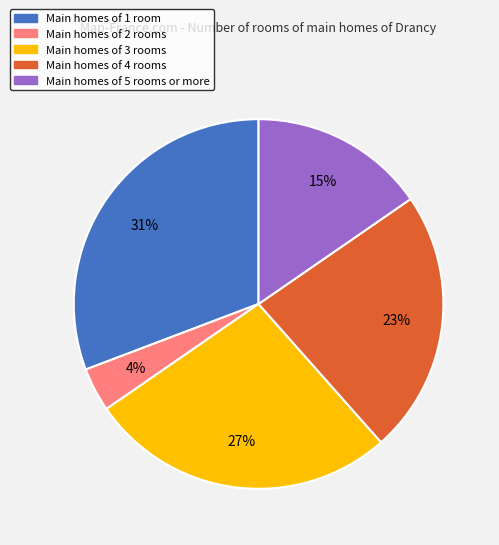

What percentage is the Main homes of 2 rooms slice, to the nearest percent?

4%